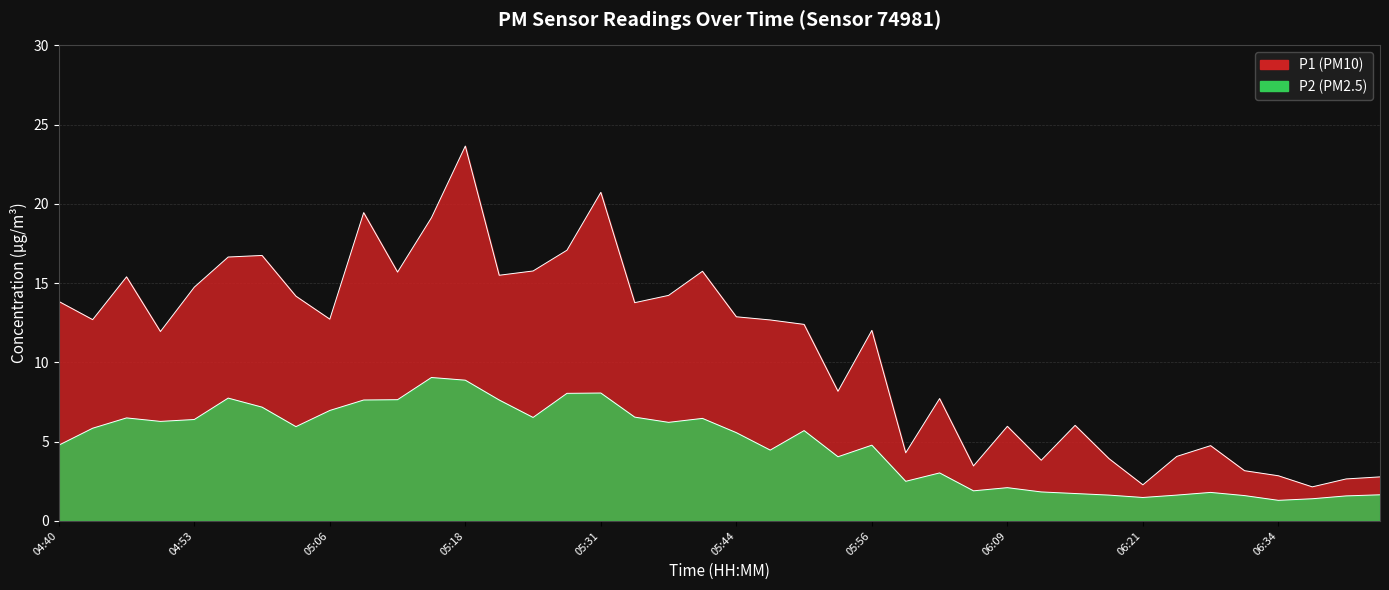

At which label does P1 (PM10) first exceed 12?

04:40